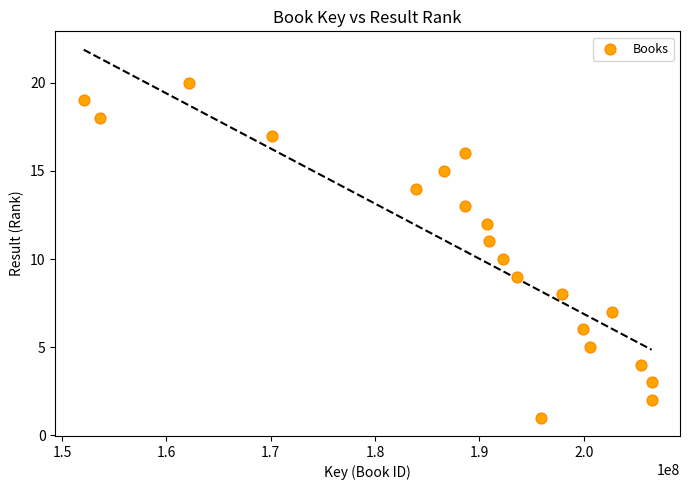

What is the range of X values (max minus min)?

54423596